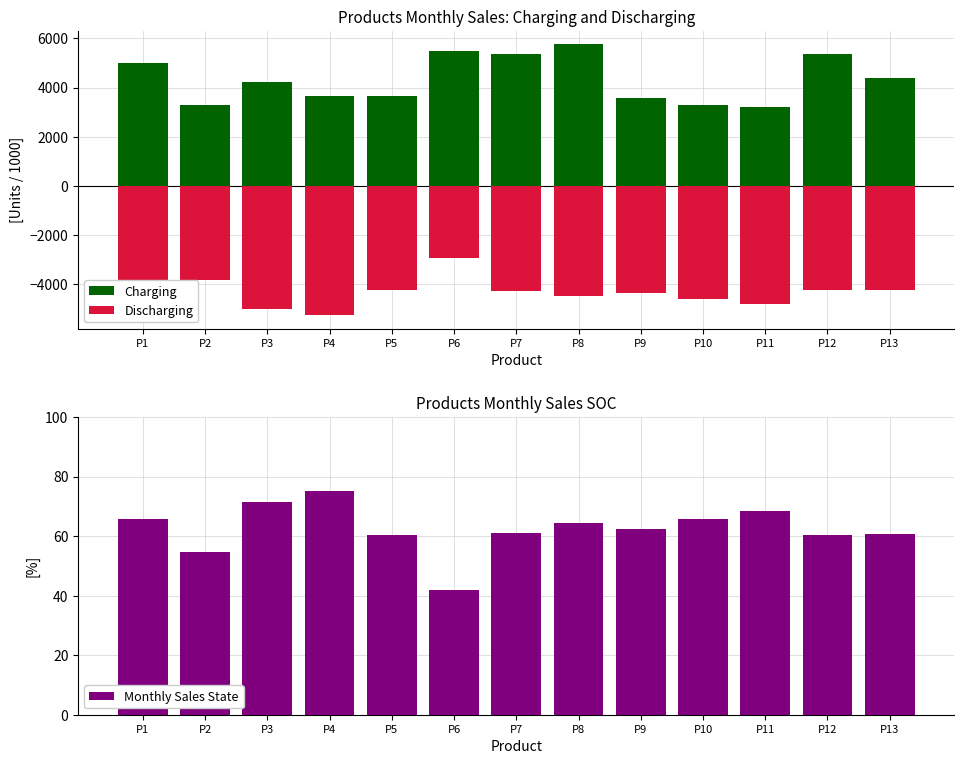

What is the value of the Monthly Sales State bar at the 13th from the left?

60.6